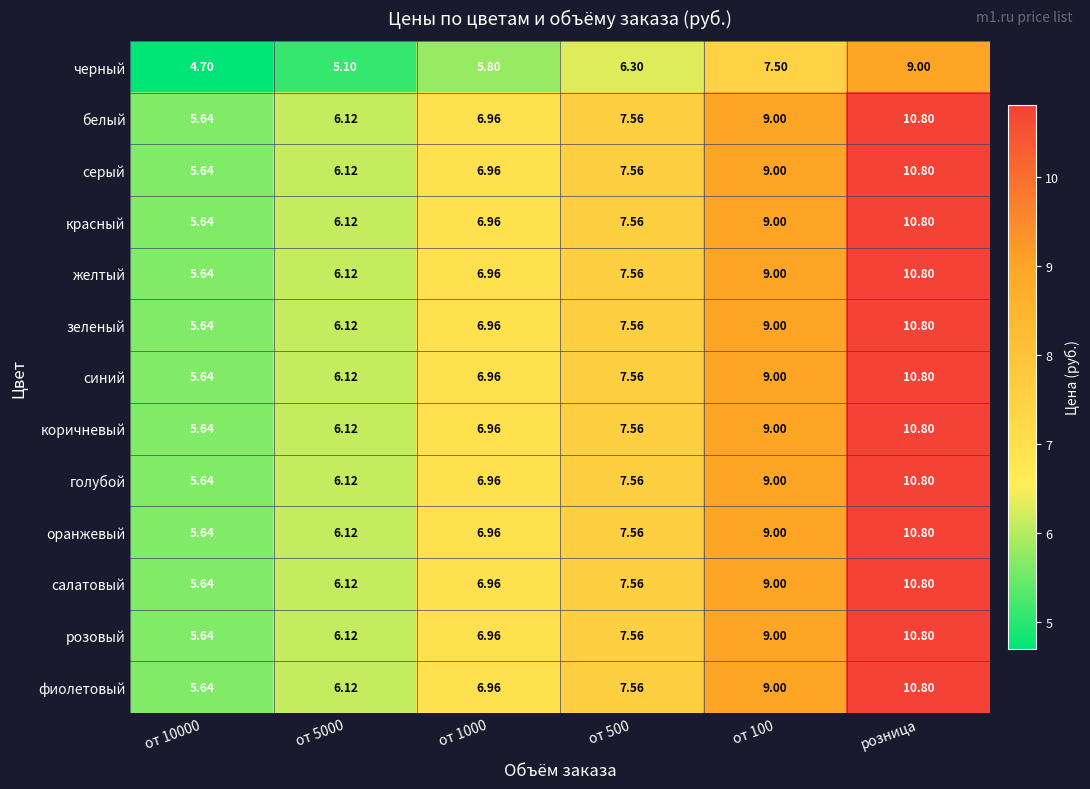

Which category has the highest value across all series?

розница